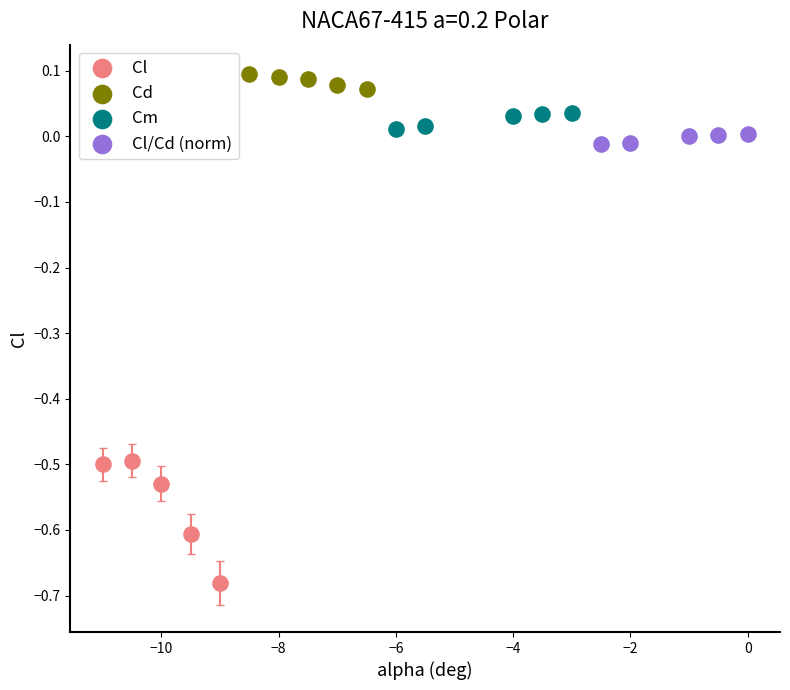

Which series reaches the maximum Y coordinate?

Cd